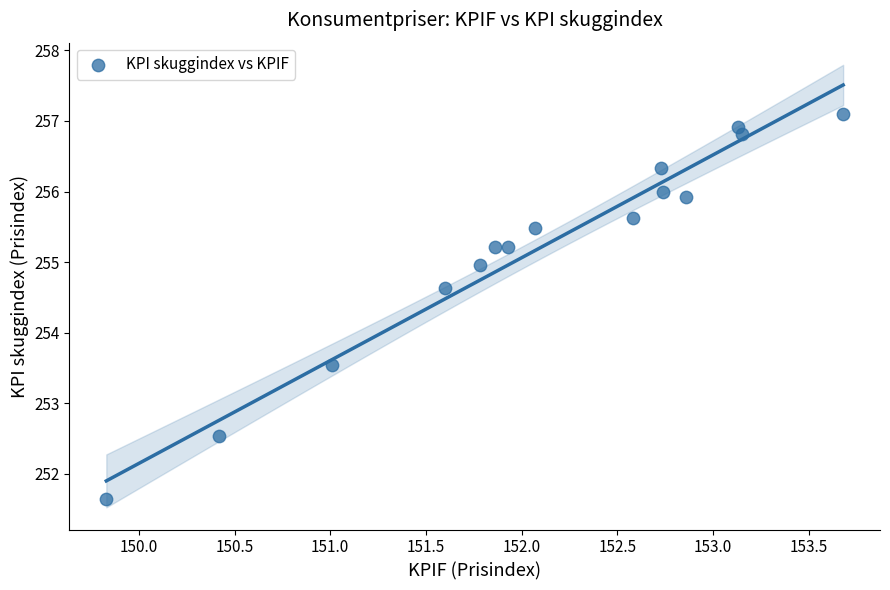

What Y value in the scatter plot is closest to 254?

253.5